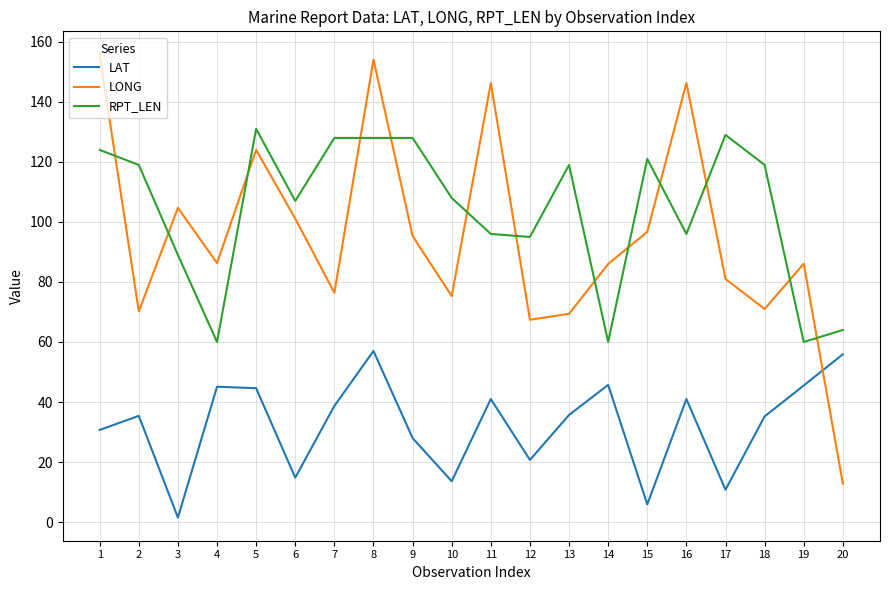

At which label does LONG first exceed 86?

1